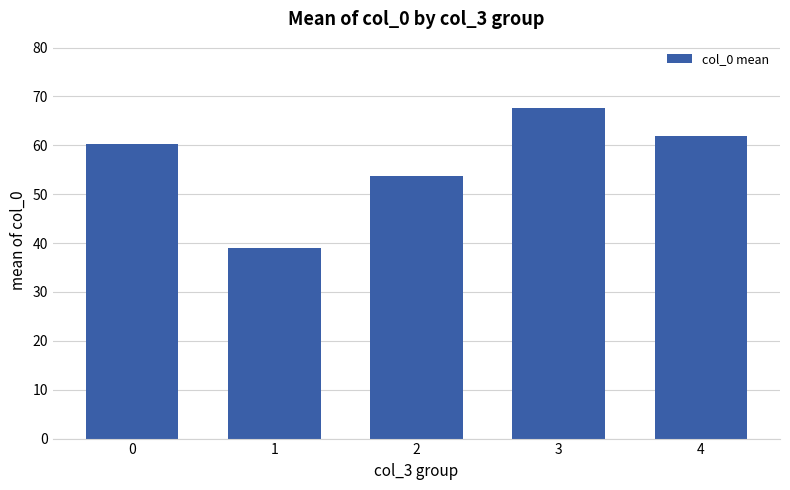

What is the approximate value at 2?

53.6